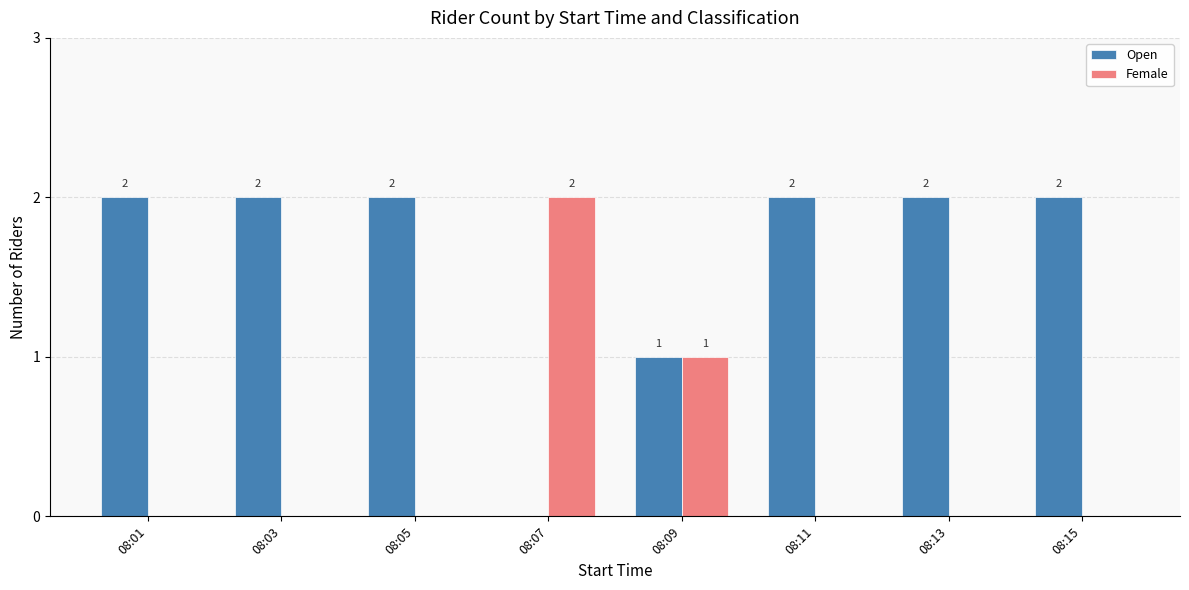

Which series has the largest total across all categories?

Open